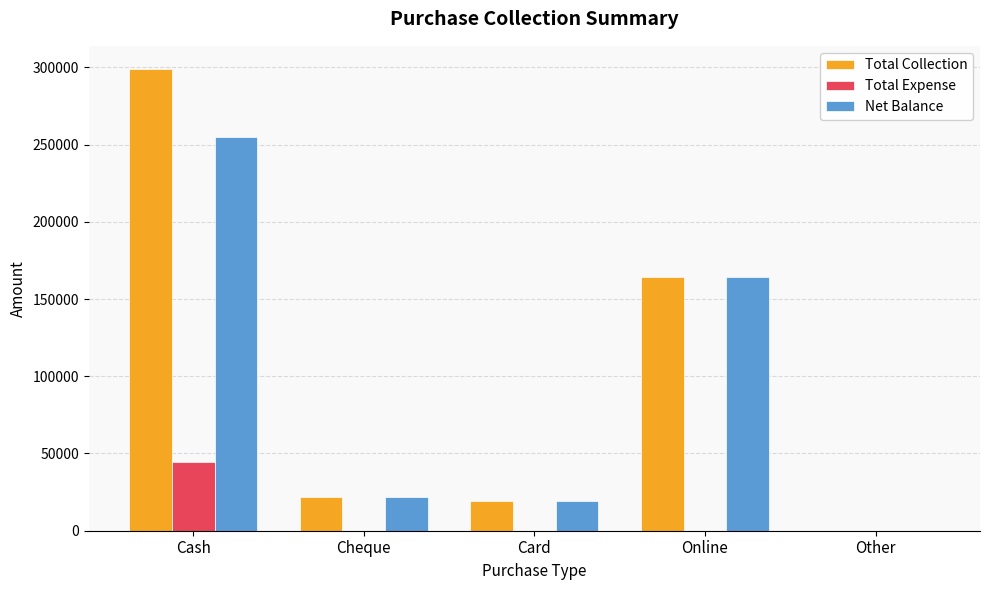

How many data points does each series have?

5